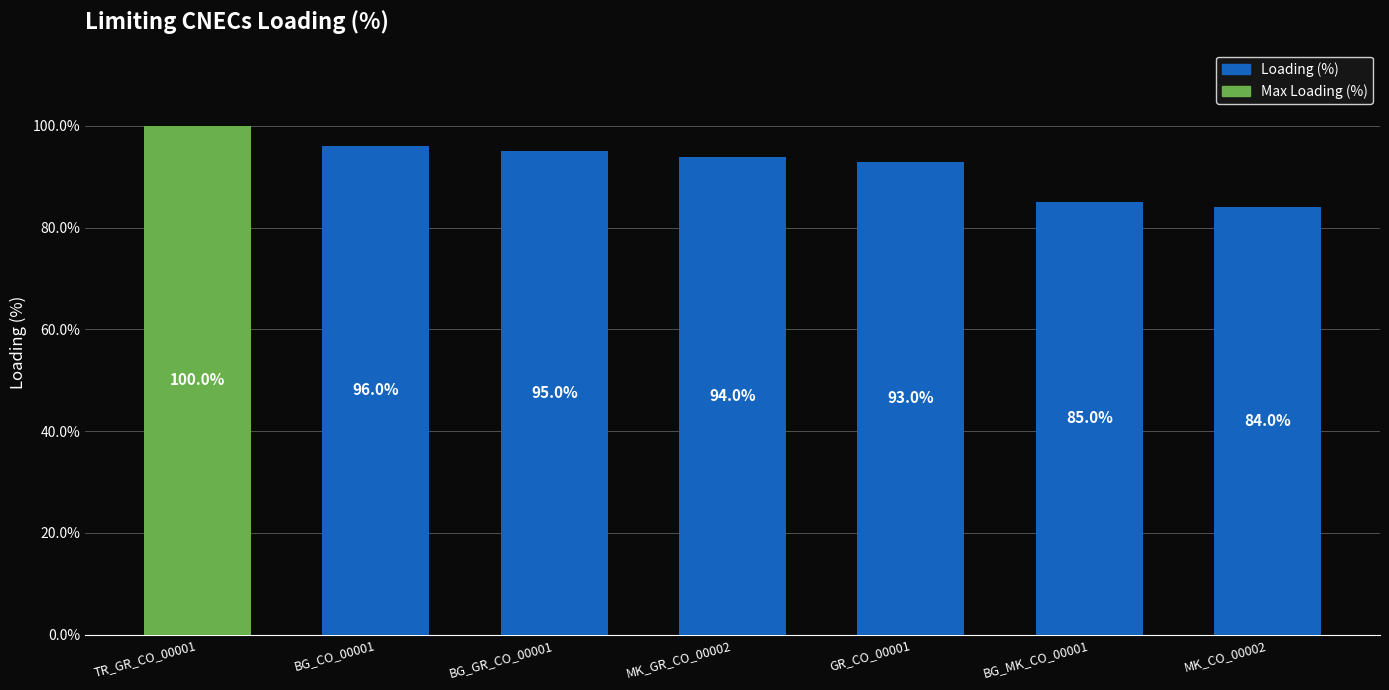

What is the greatest value displayed?

100